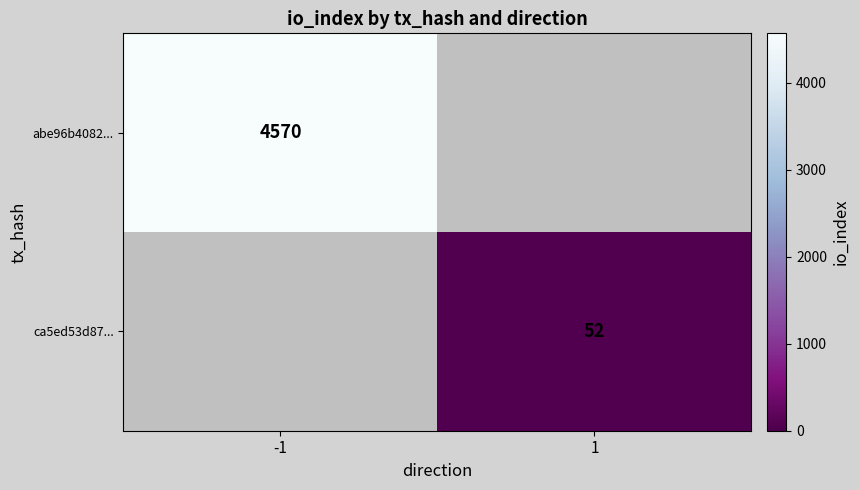

The value of abe96b4082... at -1 is 4570. True or false?

True